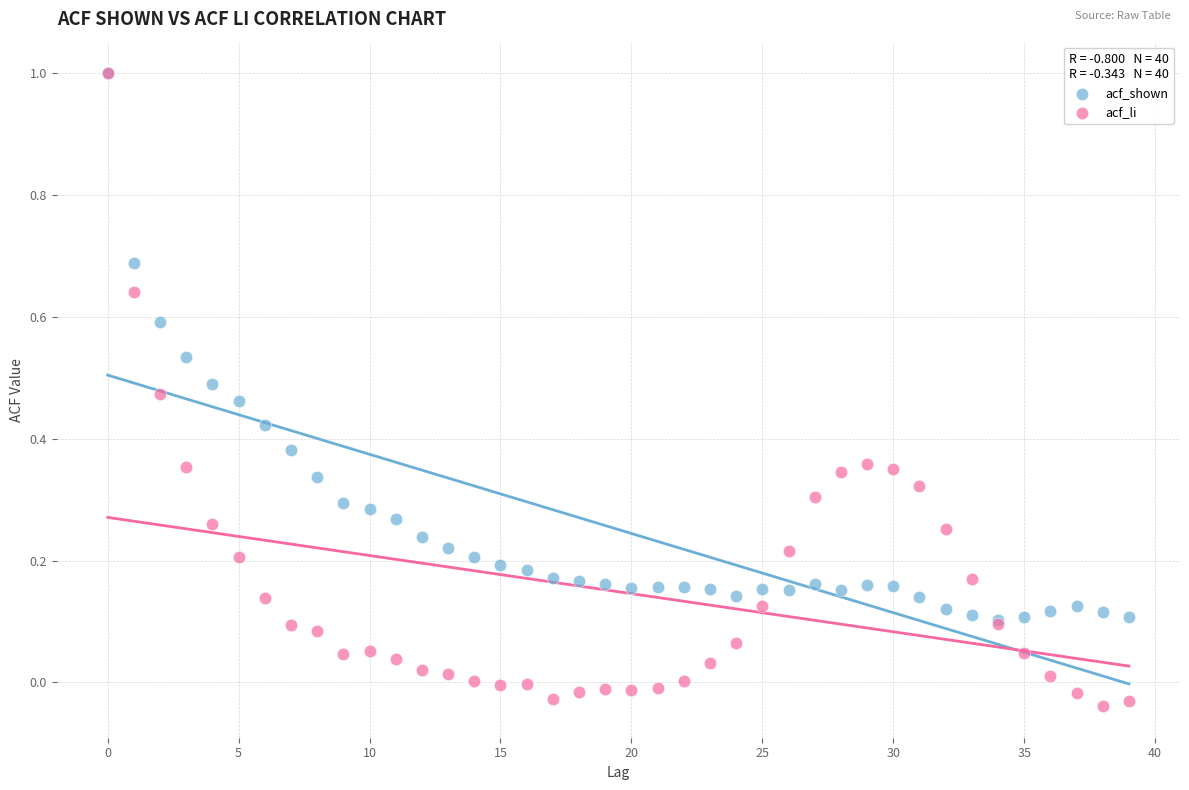

What are all the series names shown in the legend?

acf_shown, acf_li